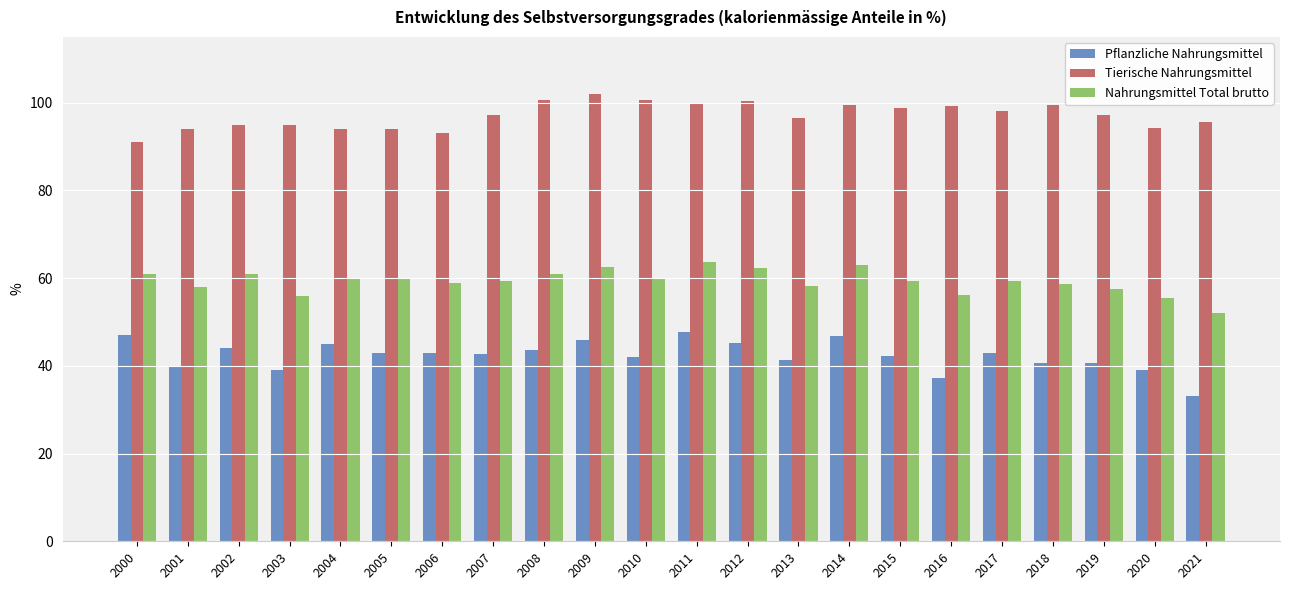

Does the chart contain stacked bars?

No